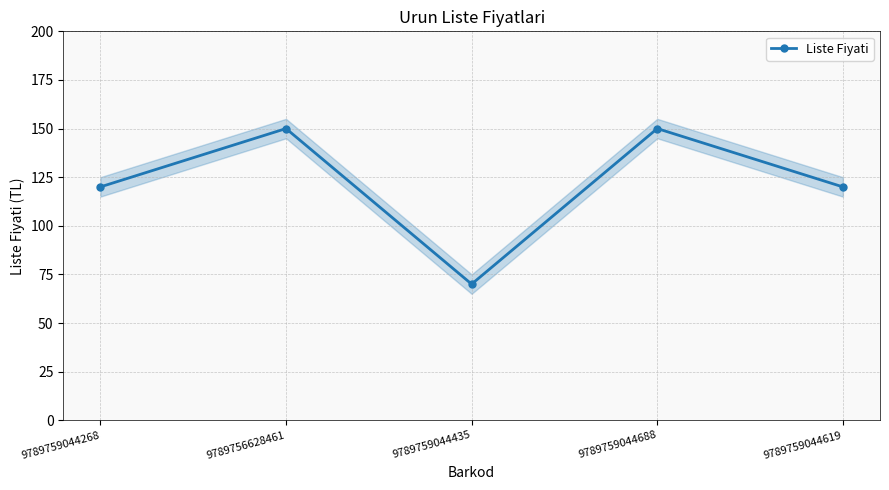

What is the sum of the values at 9789759044688 and 9789759044268?

270